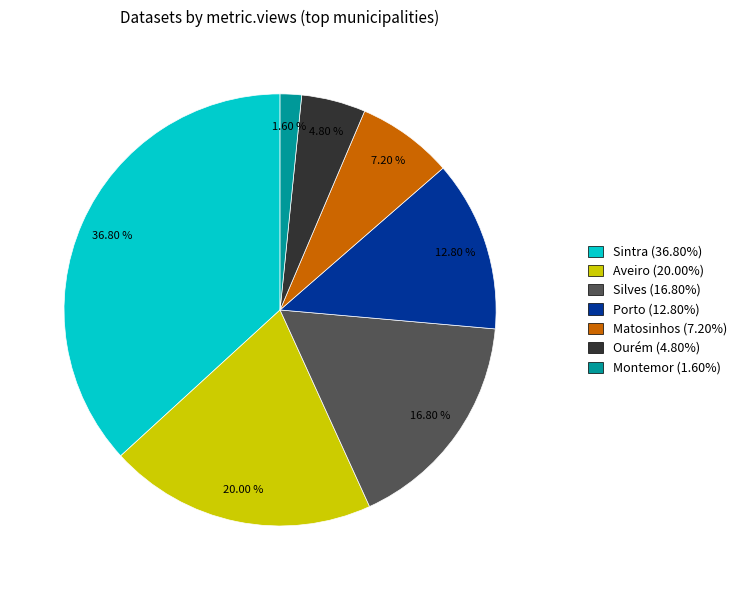

How many segments does this pie chart have?

7